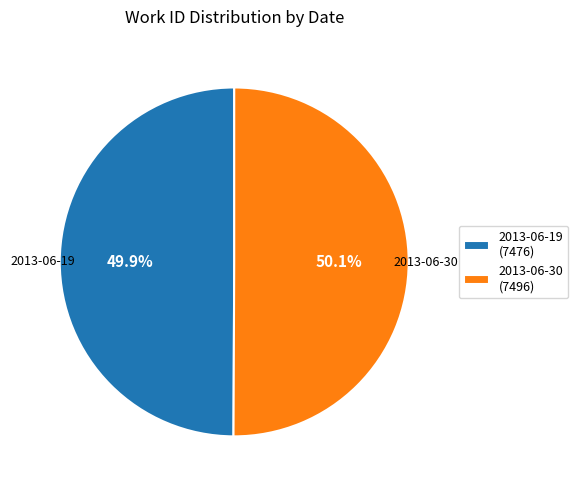

True or false: 2013-06-30 accounts for 64% of the total.

False